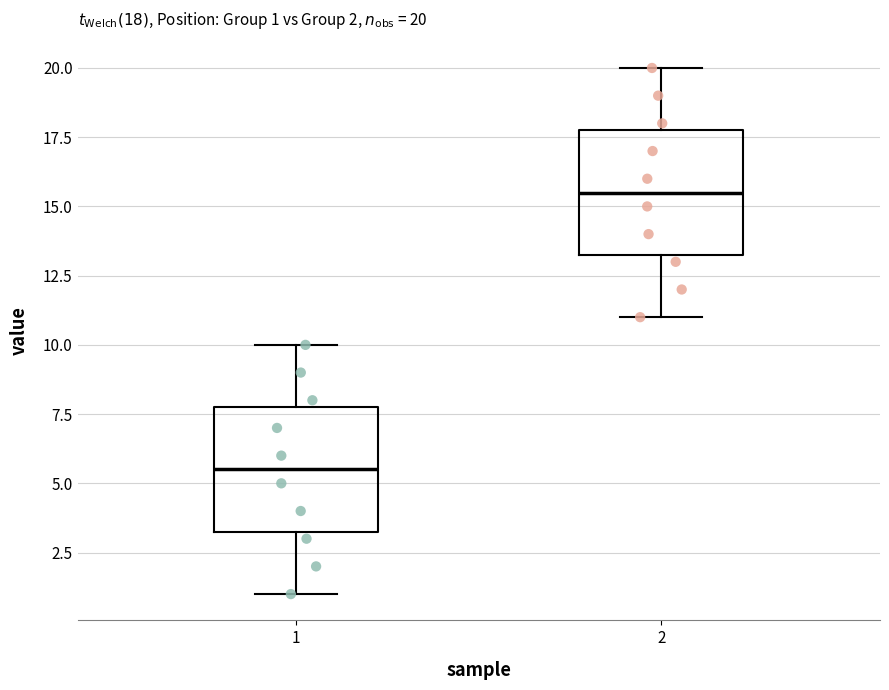

Which box has the highest median line?

2